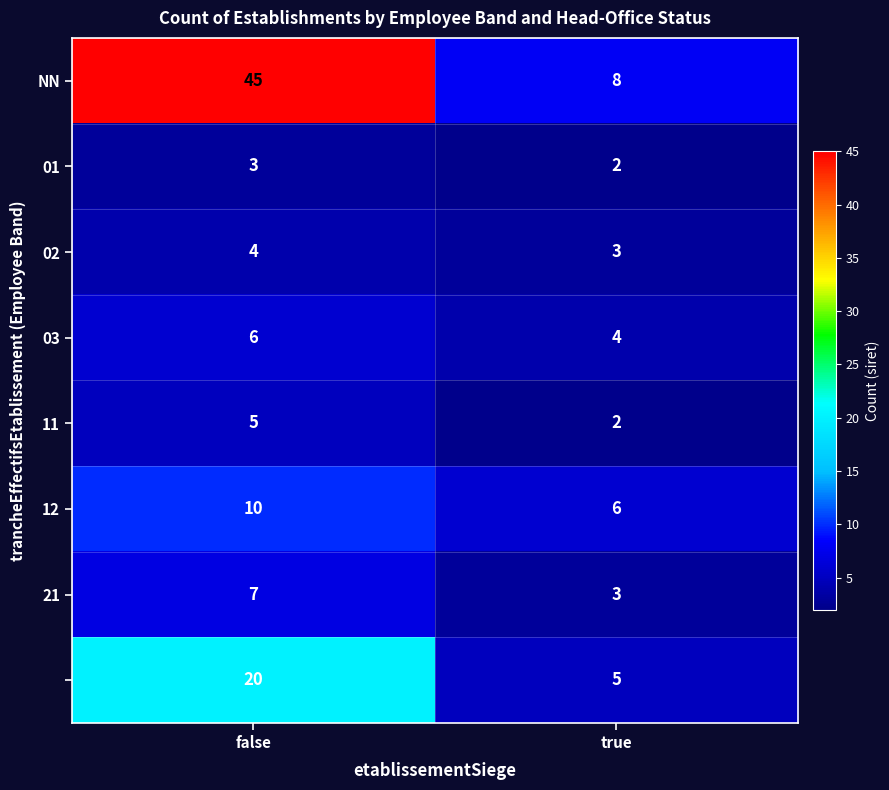

Which label corresponds to the largest value in the chart?

false